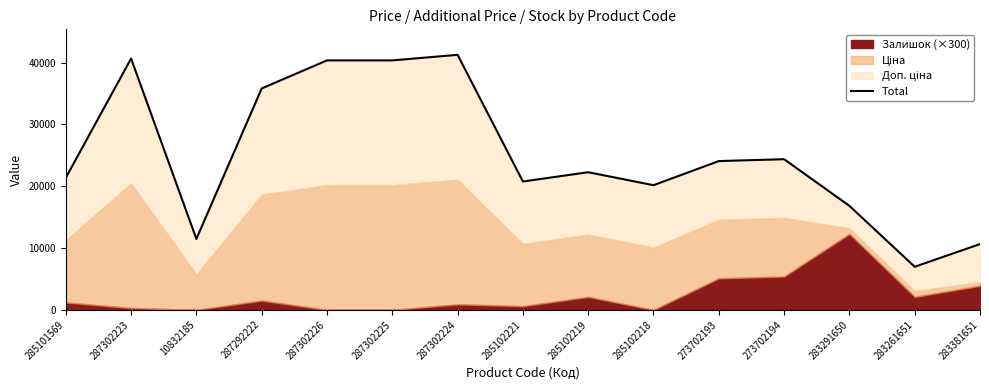

Reading left to right, extract all data points from this chart.

21371.6	40672.0	11473.7	35829.9	40372.0	40372.0	41272.0	20771.6	22271.6	20171.6	24076.4	24376.4	16829.2	6971.1	10641.4